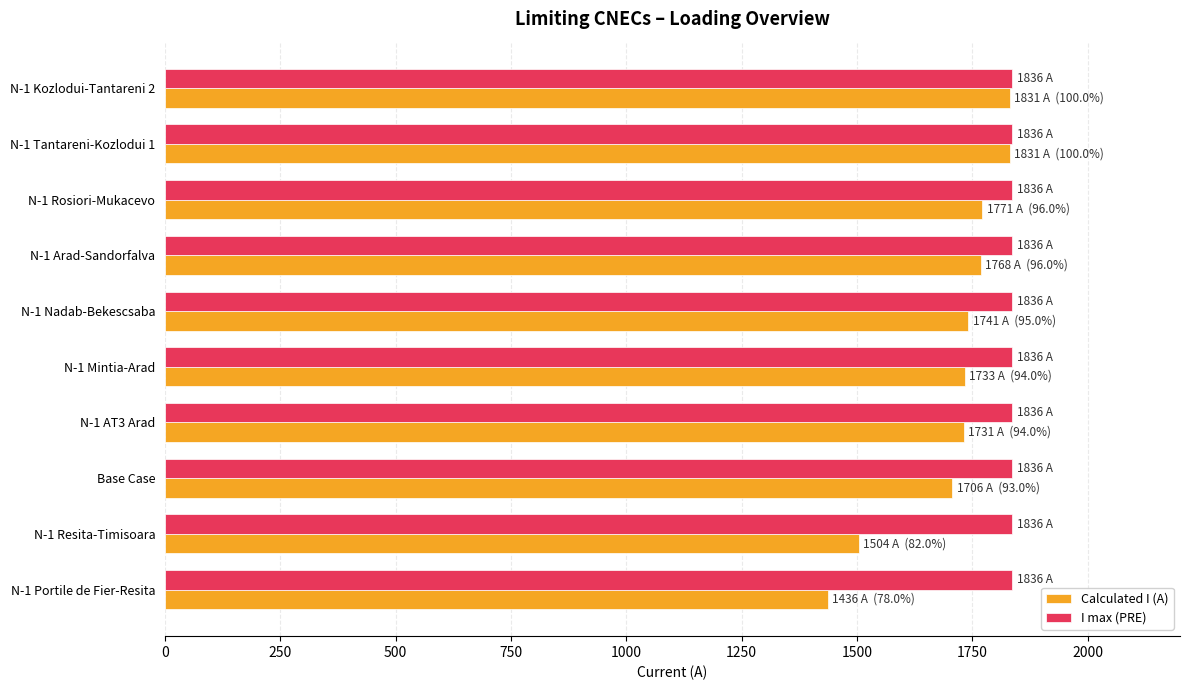

Rank the series at N-1 Mintia-Arad from lowest to highest value.

Calculated I (A), I max (PRE)